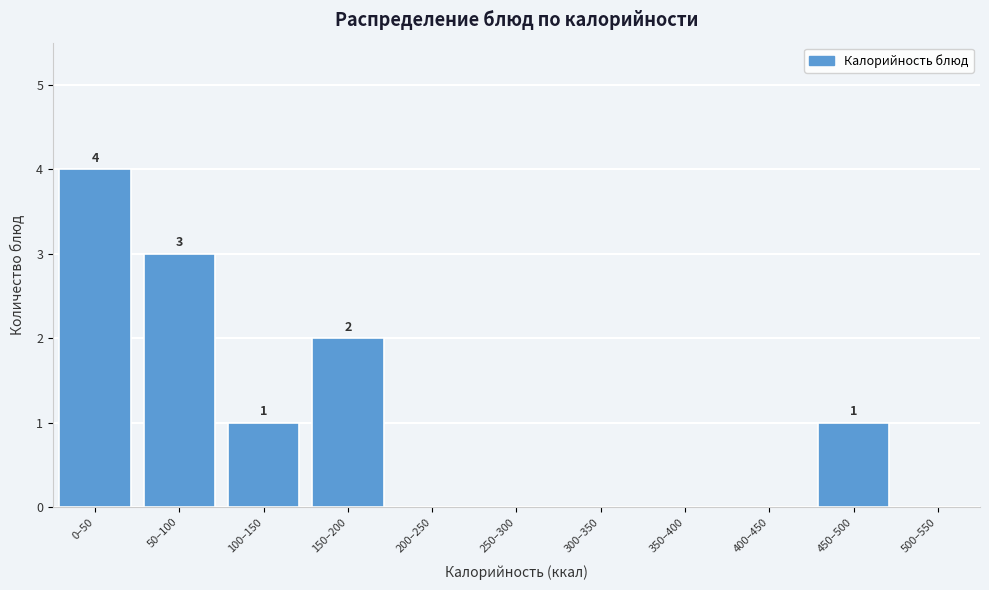

Reading left to right, what are all the values shown in this chart?

0–50=4	50–100=3	100–150=1	150–200=2	200–250=0	250–300=0	300–350=0	350–400=0	400–450=0	450–500=1	500–550=0